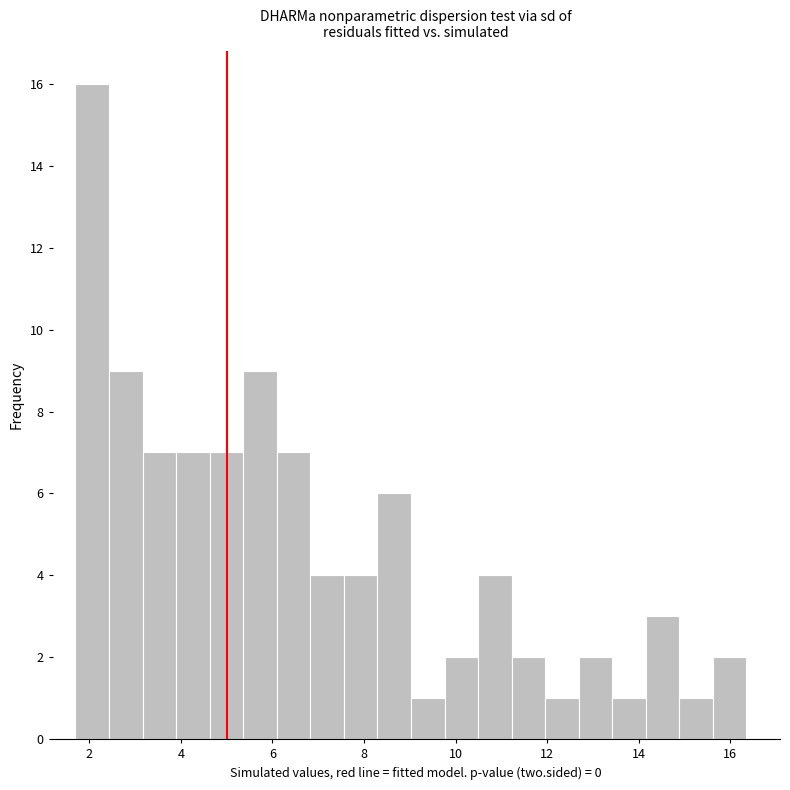

Read against the x-axis, roughly where is the centre of the tallest bar?

2.0